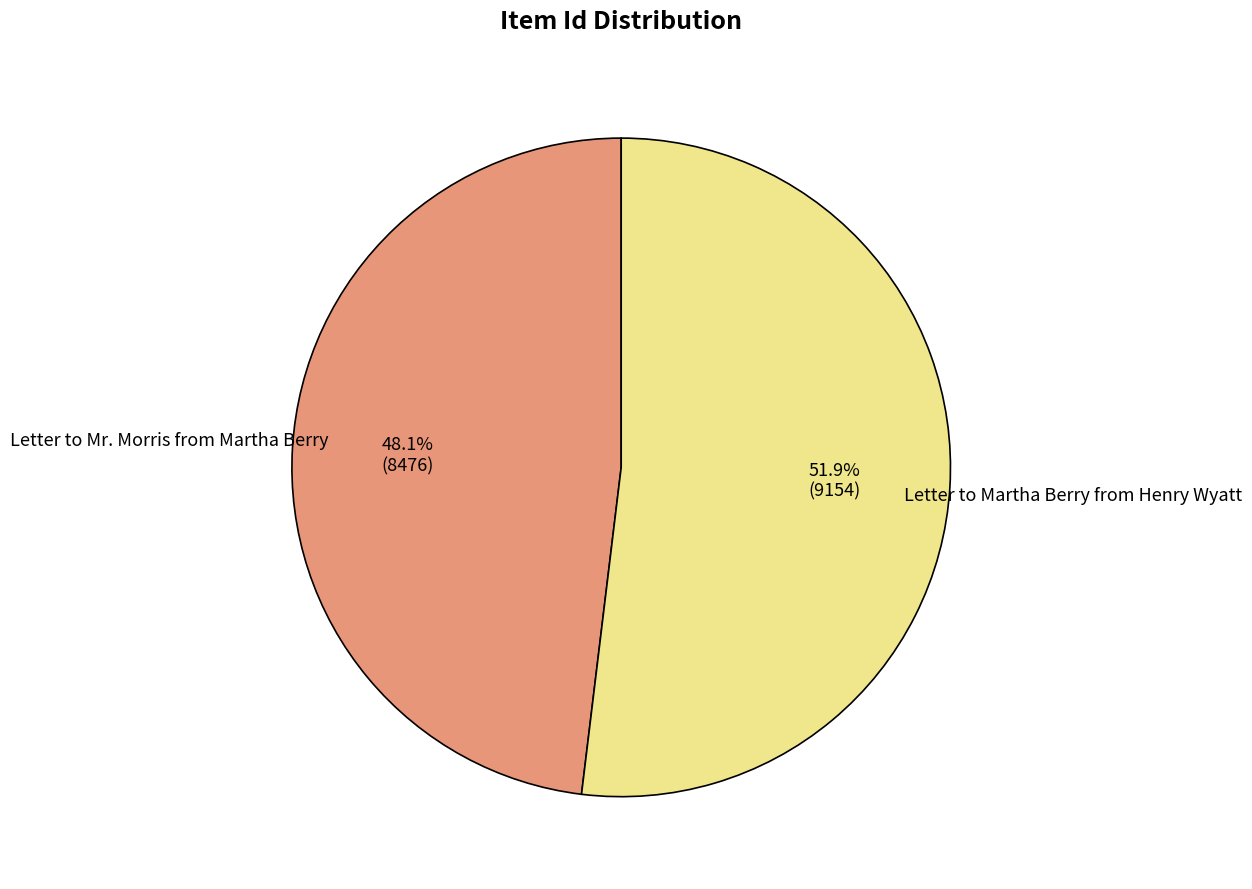

How many slices are in this pie chart?

2